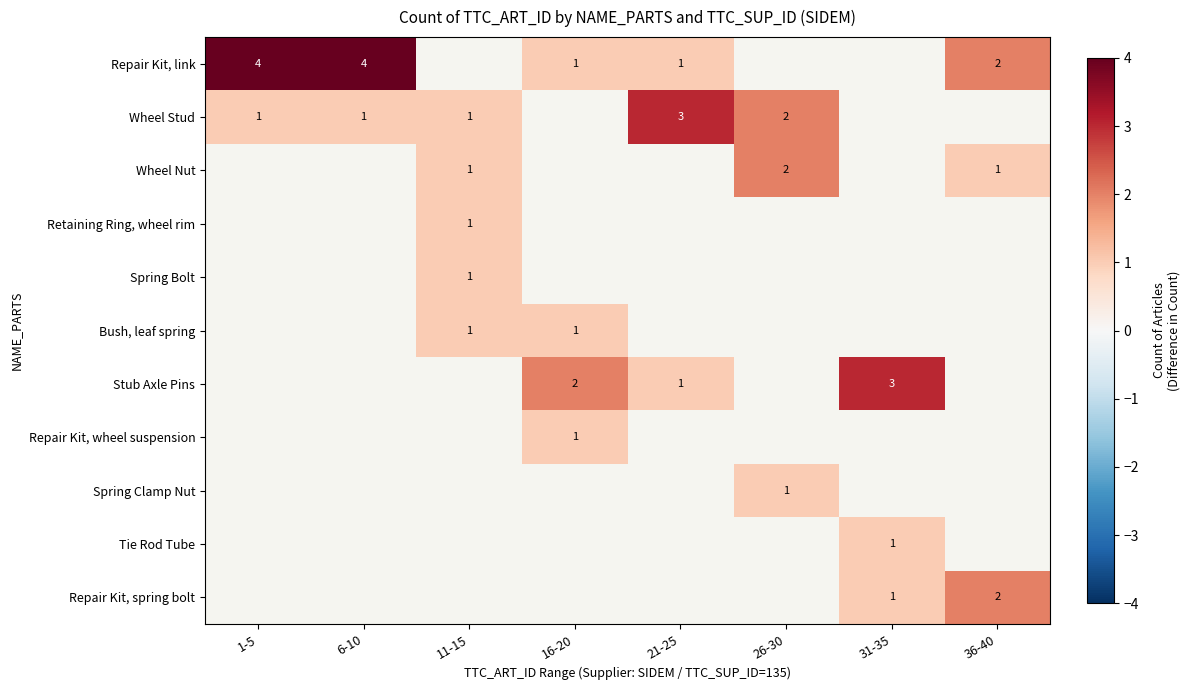

What is the difference between the highest and lowest values at 16-20?

1.0